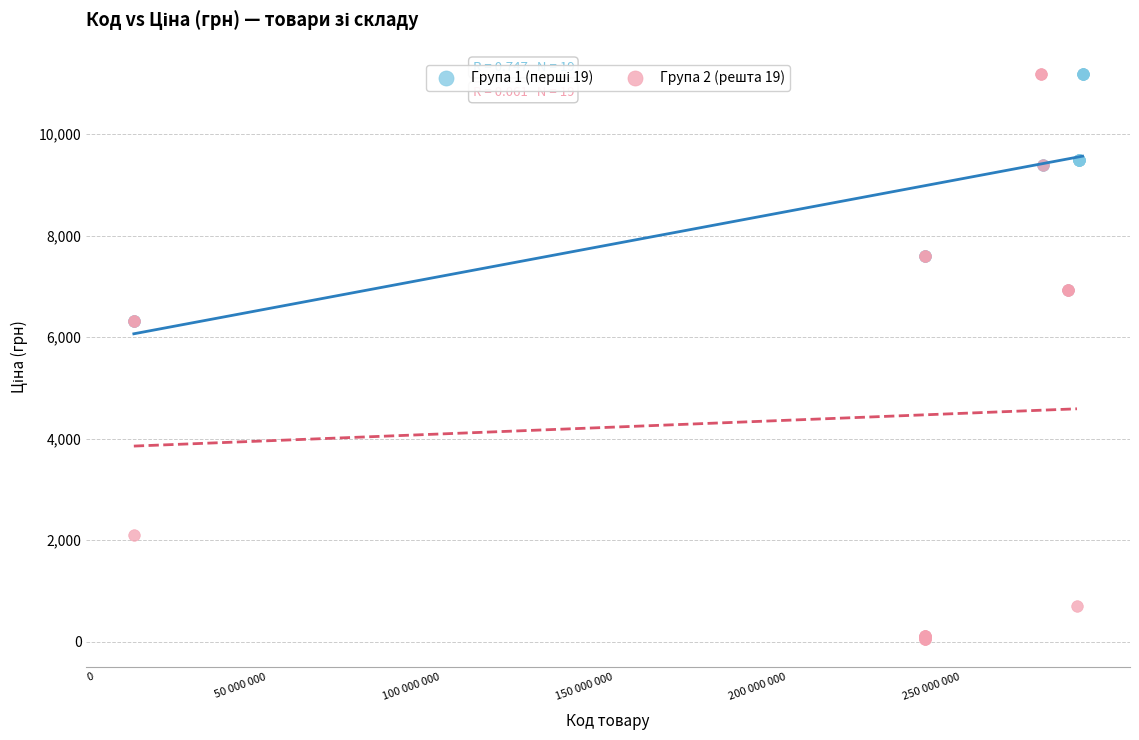

Which series reaches the minimum Y coordinate?

Група 2 (решта 19)